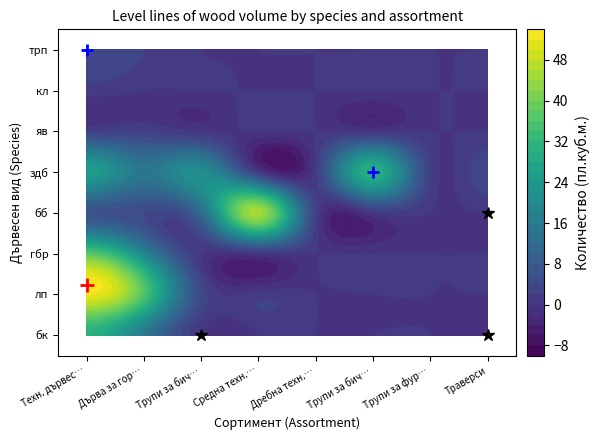

What is the total value across all series at Техн. дървесина от дърва?

157